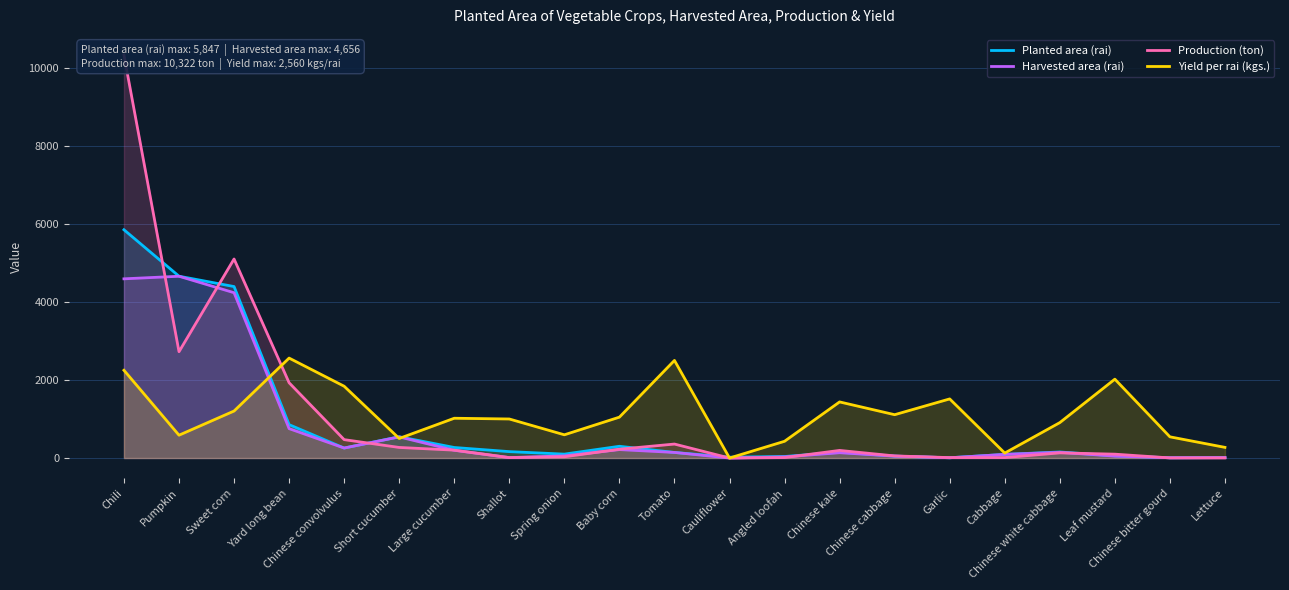

Which series has the largest total across all categories?

Yield per rai (kgs.)